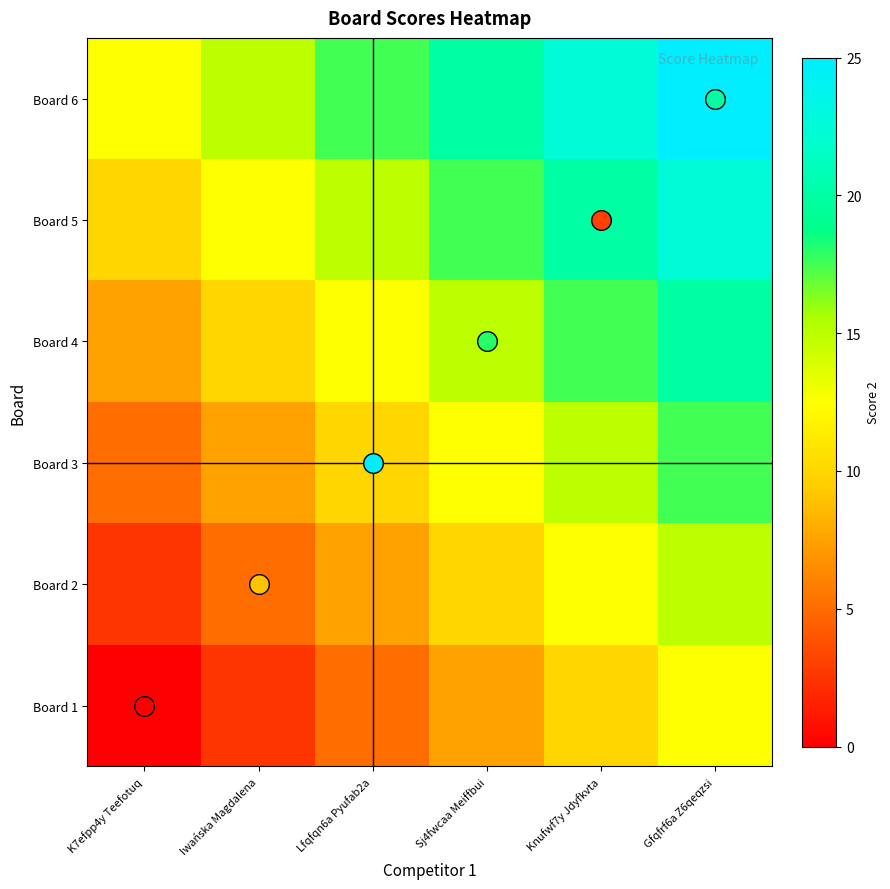

List the series in order of their overall mean, lowest first.

Board 1, Board 2, Board 3, Board 4, Board 5, Board 6